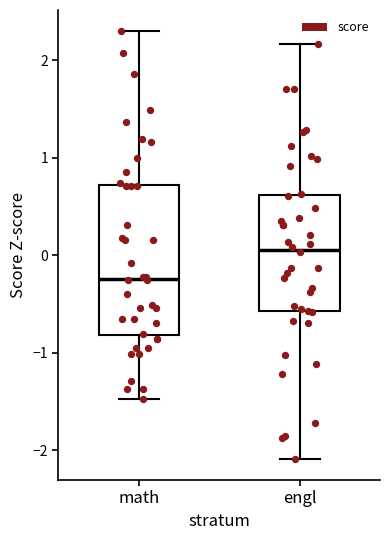

Comparing the boxes themselves (not the whiskers), which one is the tallest?

math